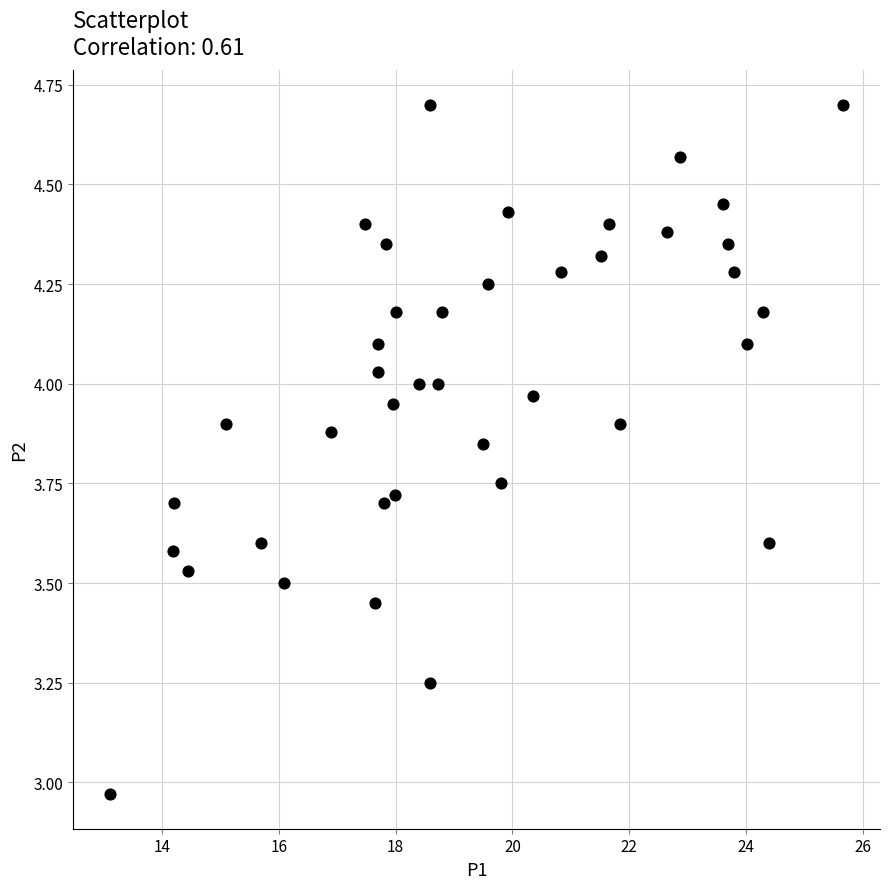

What is the range of X values (max minus min)?

12.6